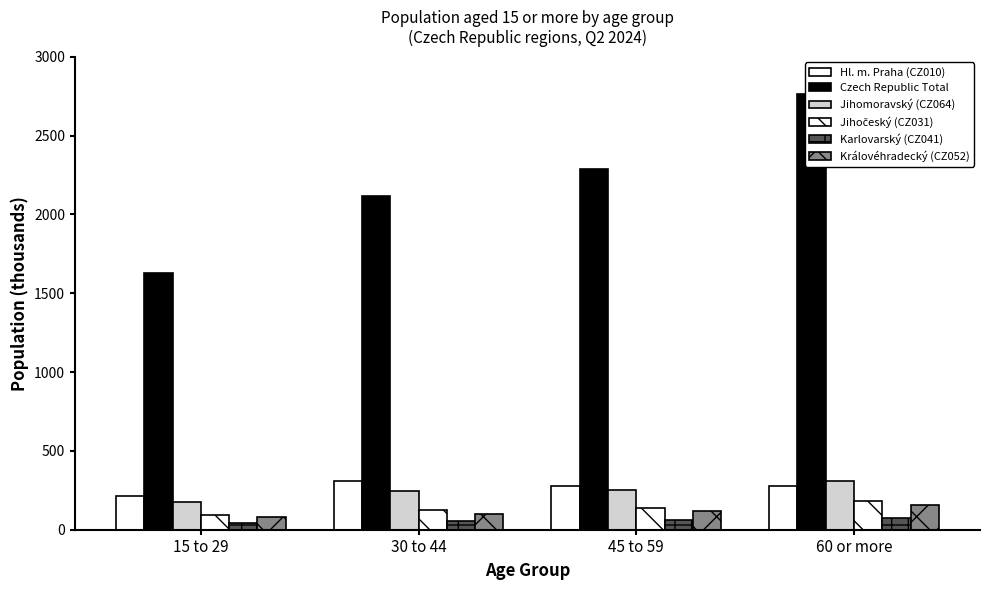

What is the value of the Karlovarský (CZ041) bar at the 4th from the left?

75.6